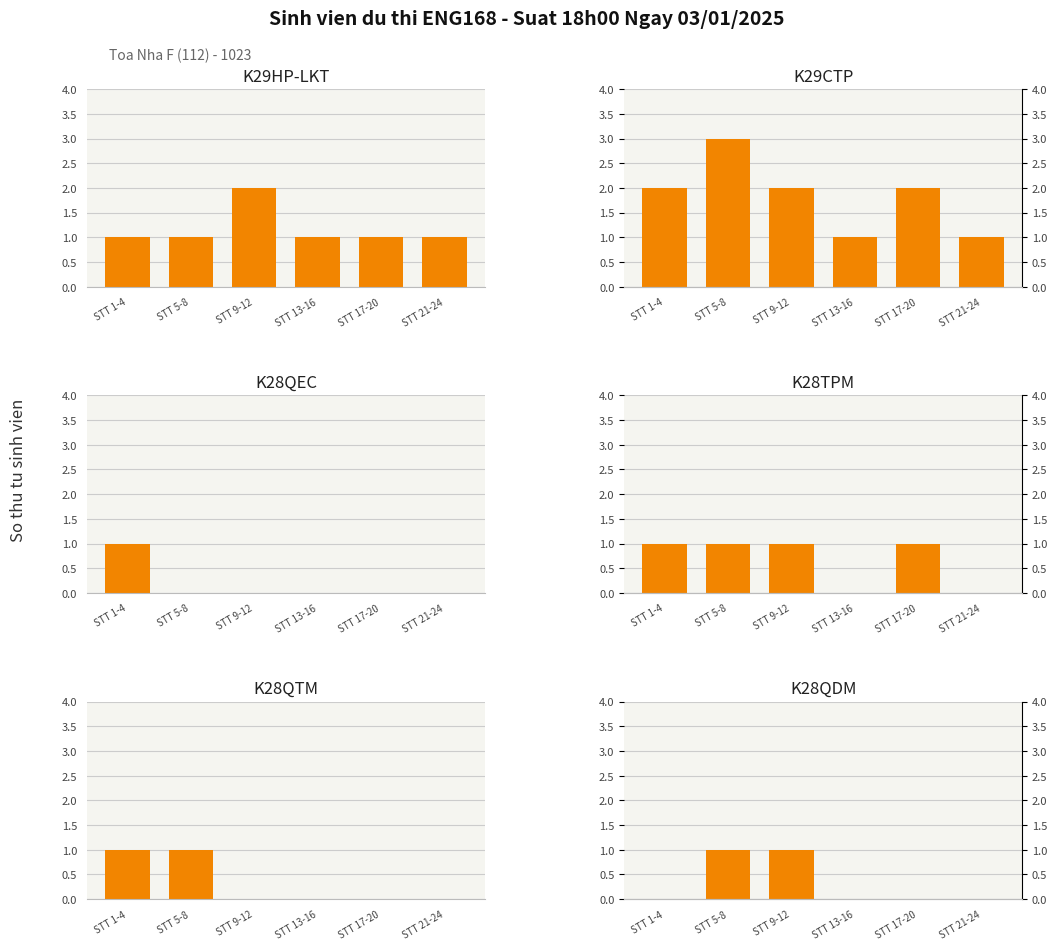

The K29HP-LKT series shows 0 at STT 1-4. True or false?

False